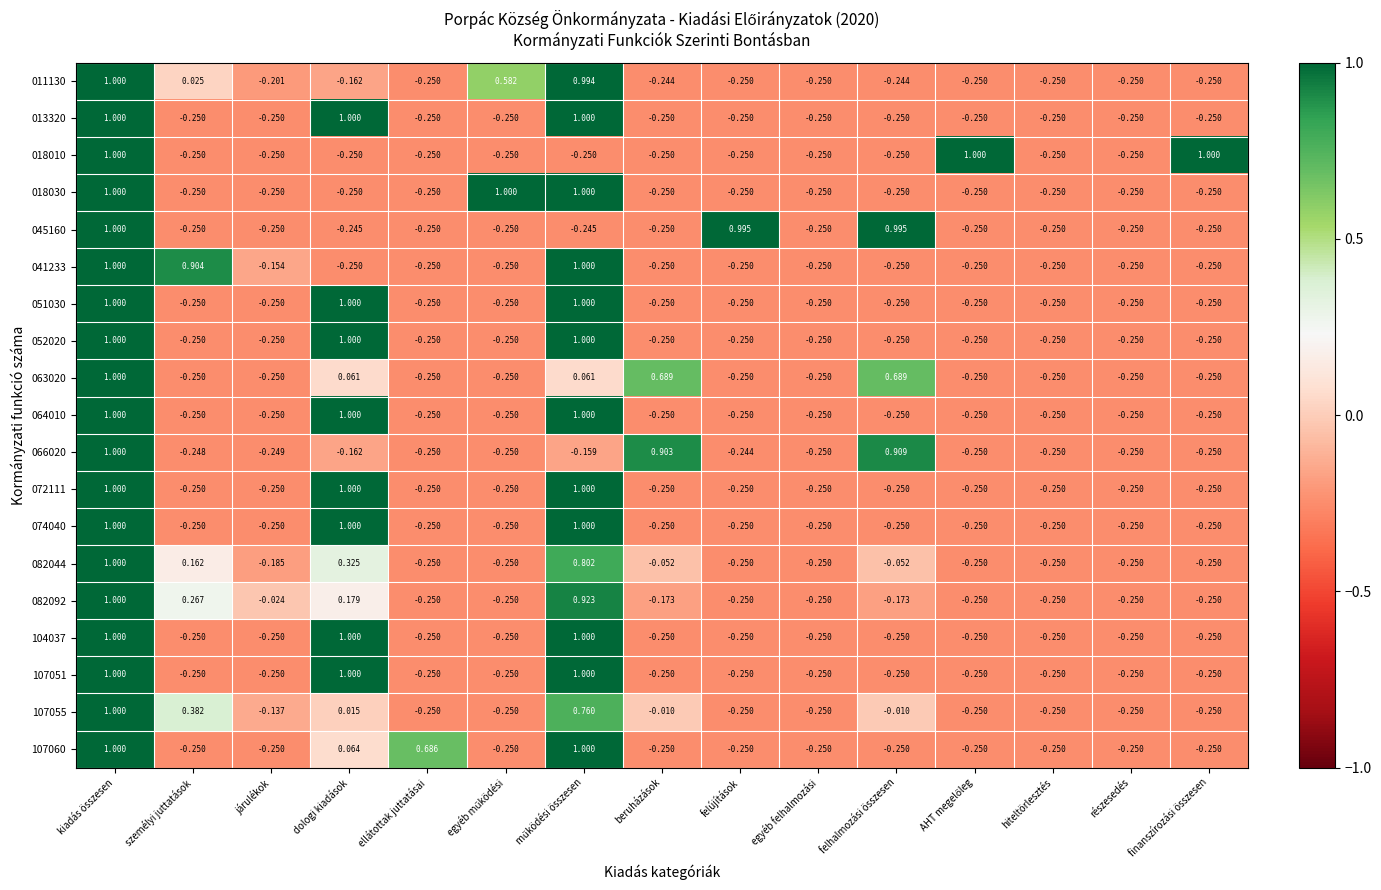

Where does the 066020 series first go above 0?

kiadás összesen